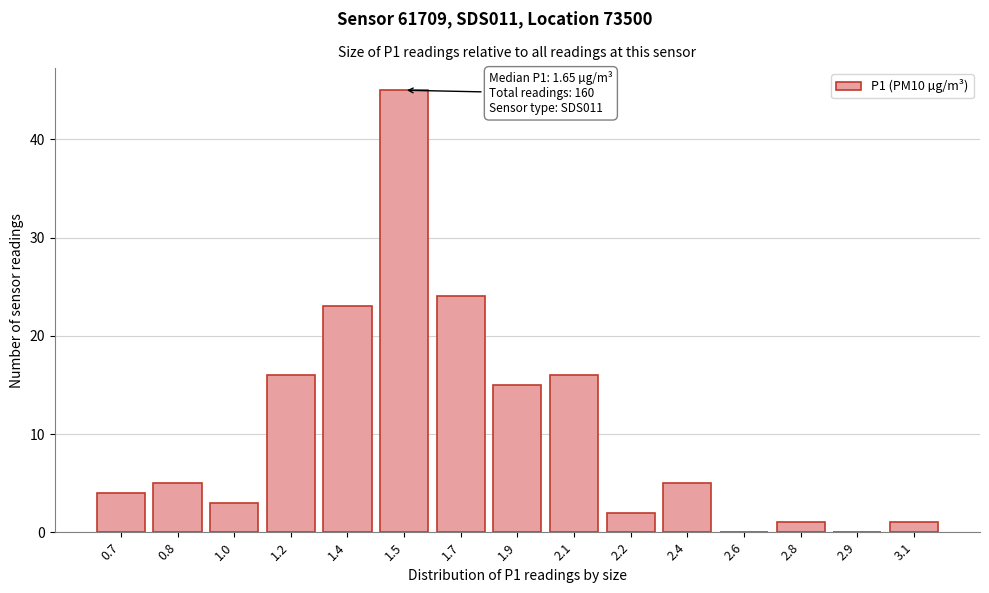

Reading left to right, what are all the values shown in this chart?

0.7=4	0.8=5	1.0=3	1.2=16	1.4=23	1.5=45	1.7=24	1.9=15	2.1=16	2.2=2	2.4=5	2.6=0	2.8=1	2.9=0	3.1=1